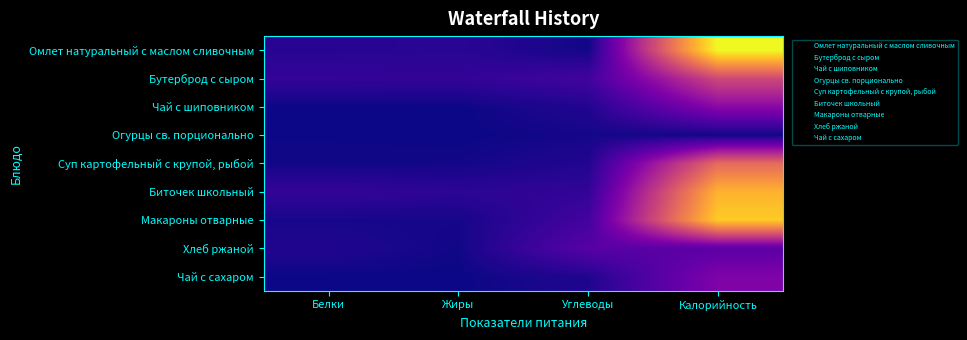

Reading left to right, list all the values displayed in this chart.

Омлет натуральный с маслом сливочным: Белки=10.4	Жиры=11.9	Углеводы=1.9	Калорийность=238.7
Бутерброд с сыром: Белки=16.6	Жиры=15.7	Углеводы=24.1	Калорийность=121.5
Чай с шиповником: Белки=0.1	Жиры=0.1	Углеводы=8.2	Калорийность=67.5
Огурцы св. порционально: Белки=0.8	Жиры=0.1	Углеводы=2.5	Калорийность=1.4
Суп картофельный с крупой, рыбой: Белки=1.4	Жиры=2.1	Углеводы=8.4	Калорийность=148.6
Биточек школьный: Белки=17.1	Жиры=12.9	Углеводы=15.8	Калорийность=198.6
Макароны отварные: Белки=3.7	Жиры=2.9	Углеводы=25.5	Калорийность=213.5
Хлеб ржаной: Белки=7.7	Жиры=1.5	Углеводы=37.0	Калорийность=38.5
Чай с сахаром: Белки=0.1	Жиры=0.0	Углеводы=7.5	Калорийность=61.0